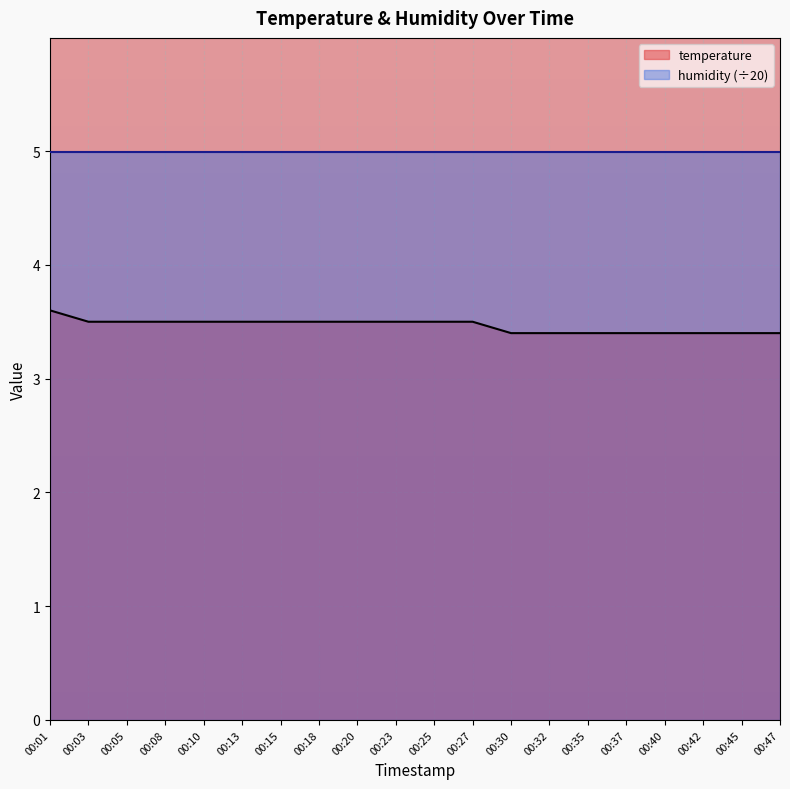

The chart shows a value of 3.5 at 00:15. True or false?

True